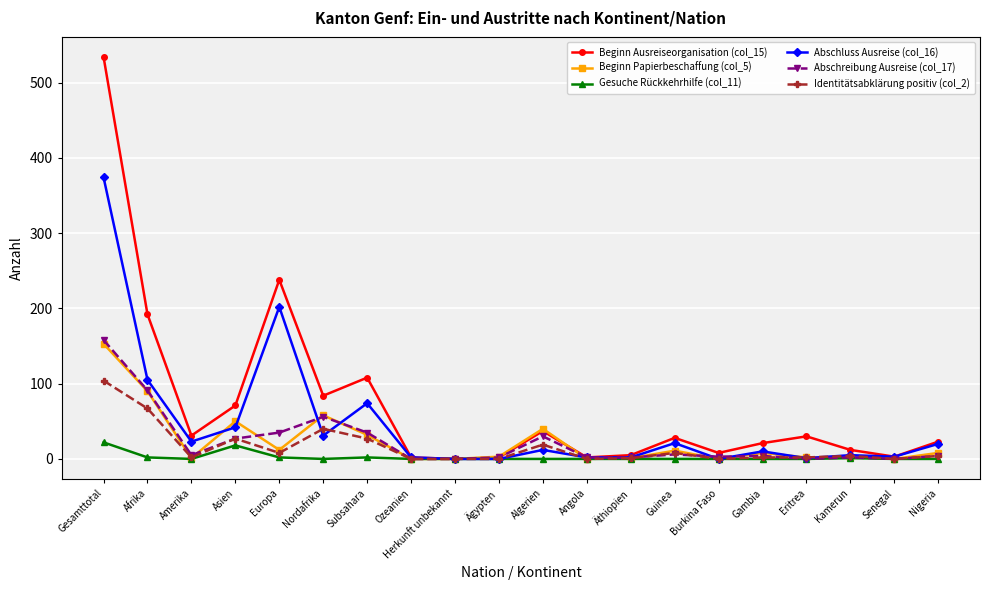

The value of Beginn Papierbeschaffung (col_5) at Ozeanien is 80. True or false?

False